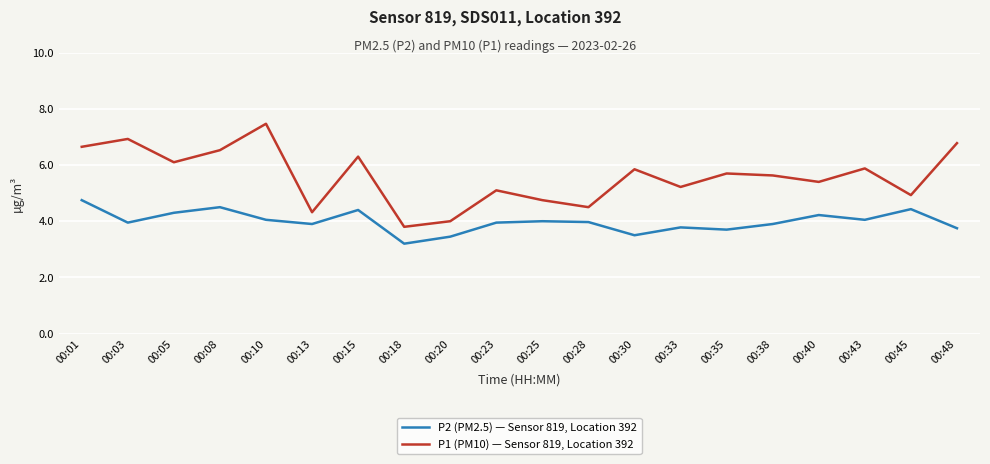

Read the P1 (PM10) — Sensor 819, Location 392 value at 00:13.

4.3